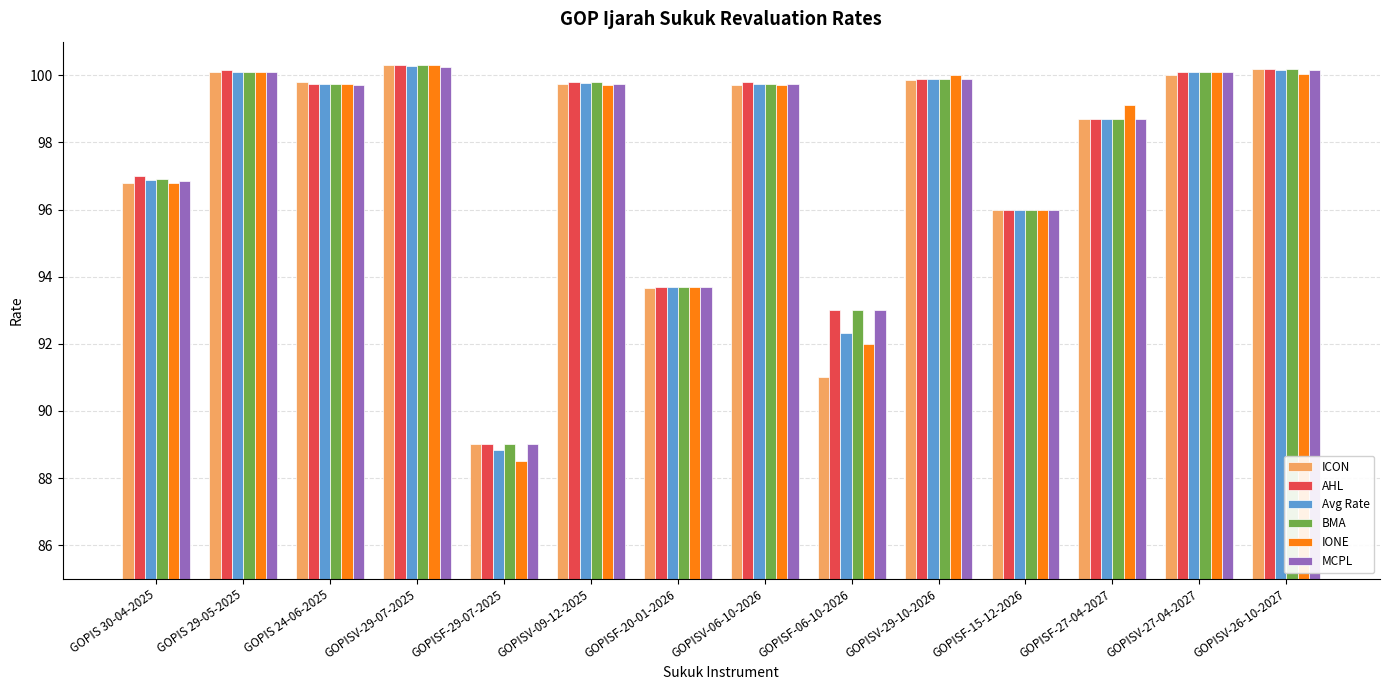

Which series has the largest range (max minus min)?

IONE